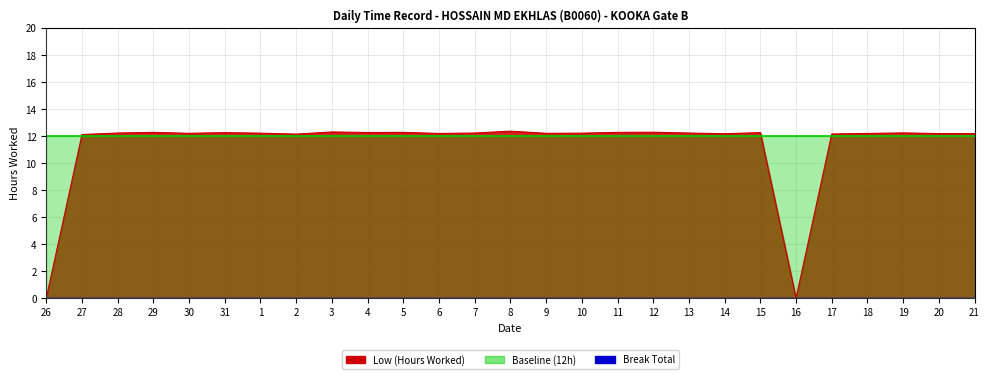

The value of Baseline at 11 is 4.7. True or false?

False